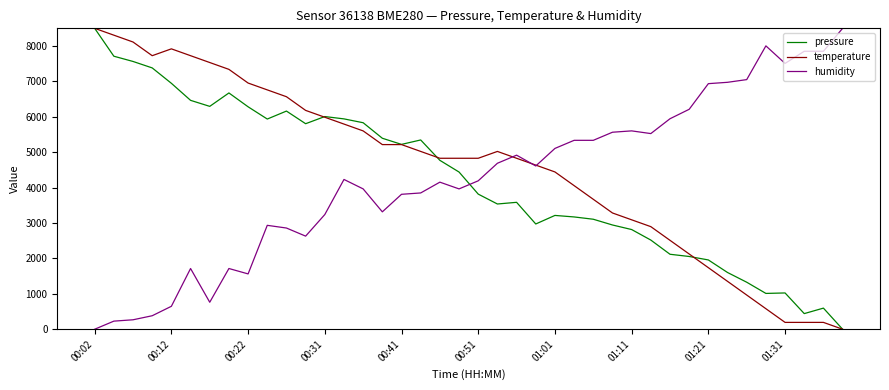

True or false: humidity and pressure intersect in this chart.

True